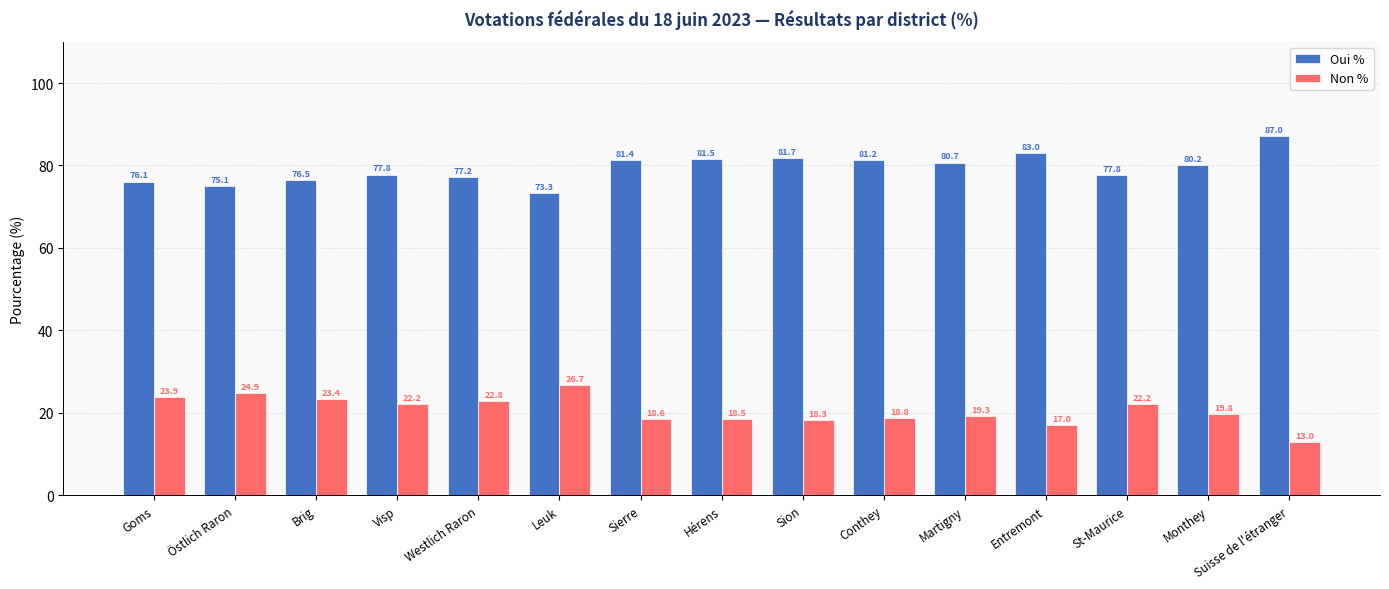

At which category does the chart reach its minimum across all series?

Suisse de l'étranger